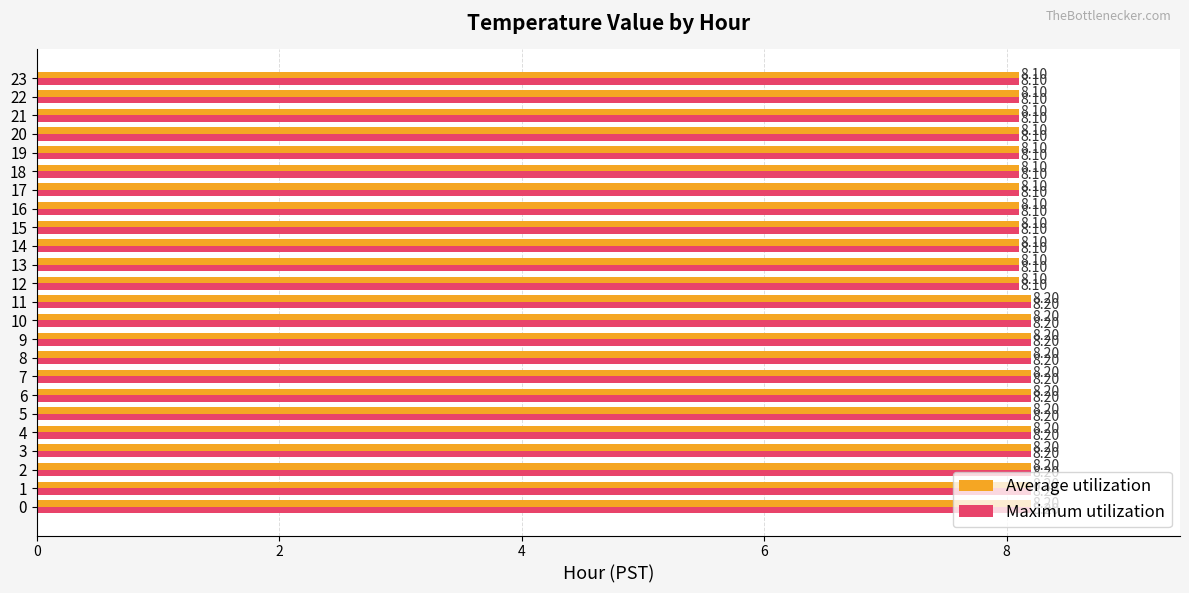

Is the value of Average utilization at 14 greater than the value of Maximum utilization at 6?

No